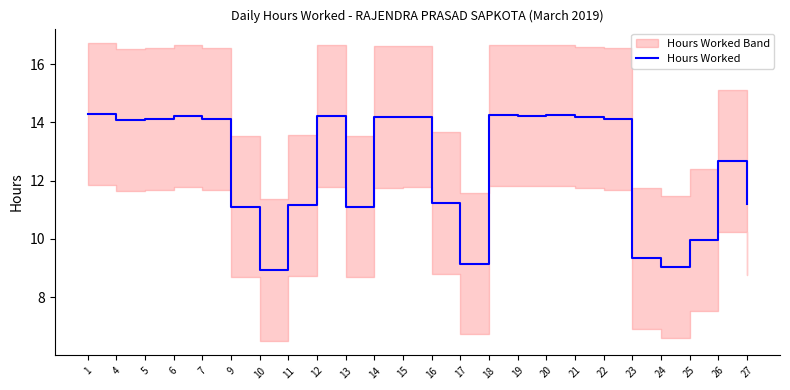

List the labels in order of value, smallest first.

10, 24, 17, 23, 25, 9, 13, 11, 27, 16, 26, 4, 7, 5, 22, 21, 14, 15, 12, 6, 19, 18, 20, 1